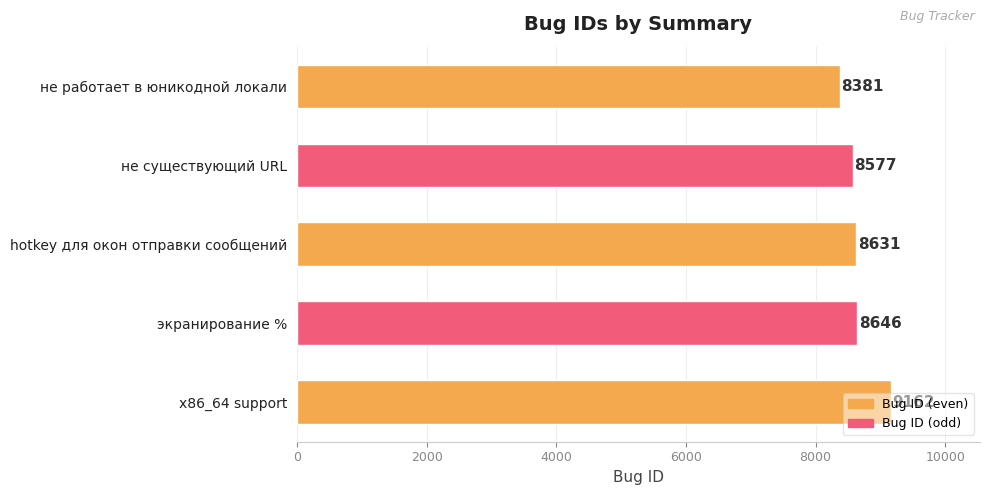

What is the approximate value at x86_64 support?

9162